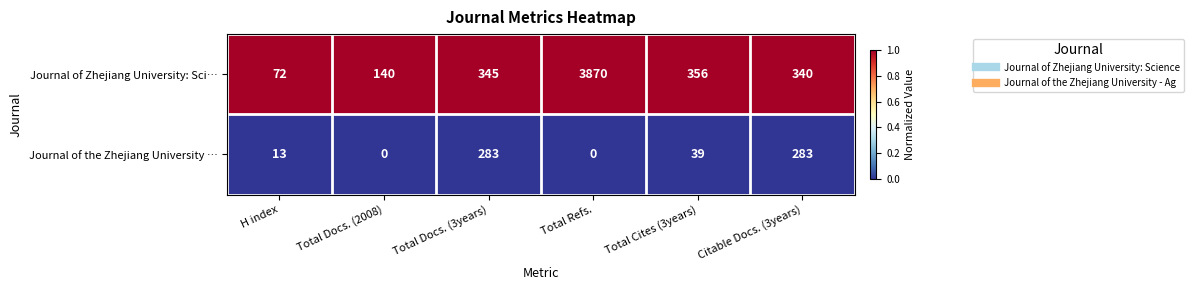

Reading right to left, transcribe all the data shown in this chart.

Journal of Zhejiang University: Sci…: 340	356	3870	345	140	72
Journal of the Zhejiang University …: 283	39	0	283	0	13